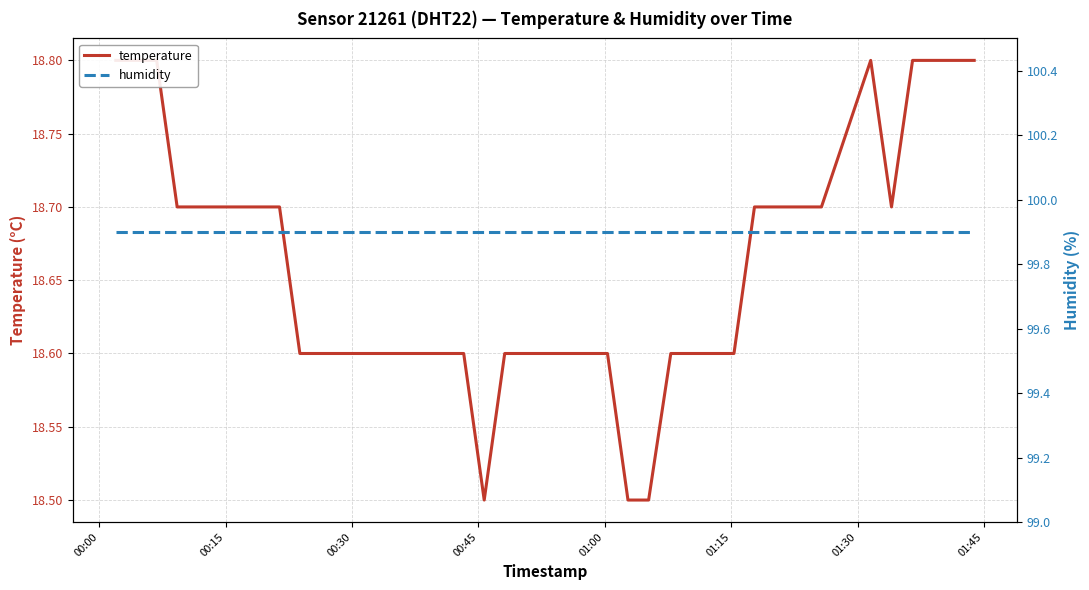

Which series has the widest spread of values?

temperature